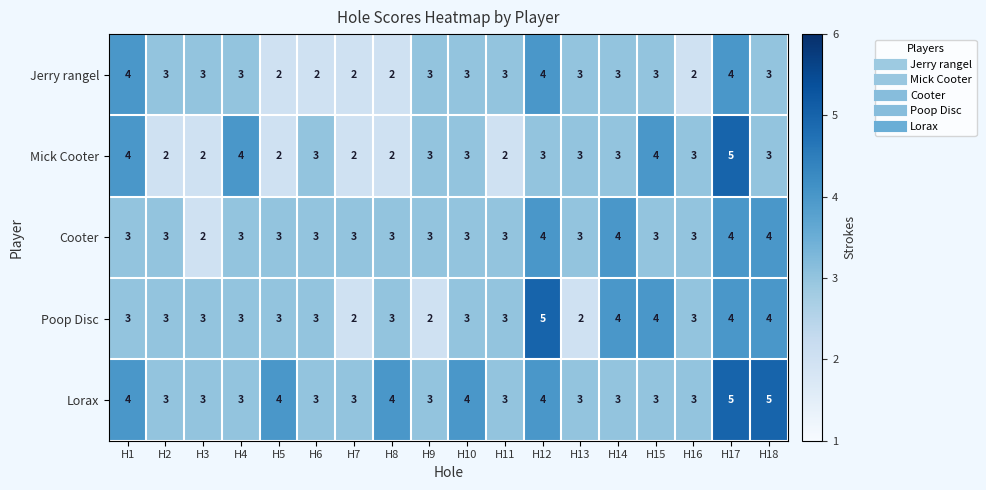

True or false: Poop Disc has a value of 4 at H8.

False